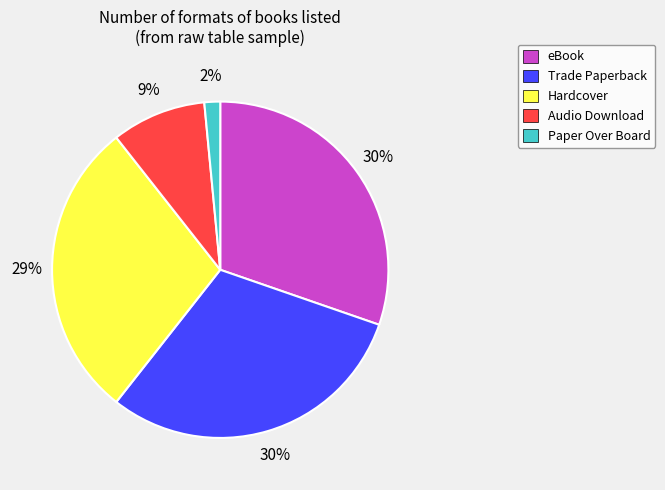

To the nearest percent, what portion does Paper Over Board represent?

2%